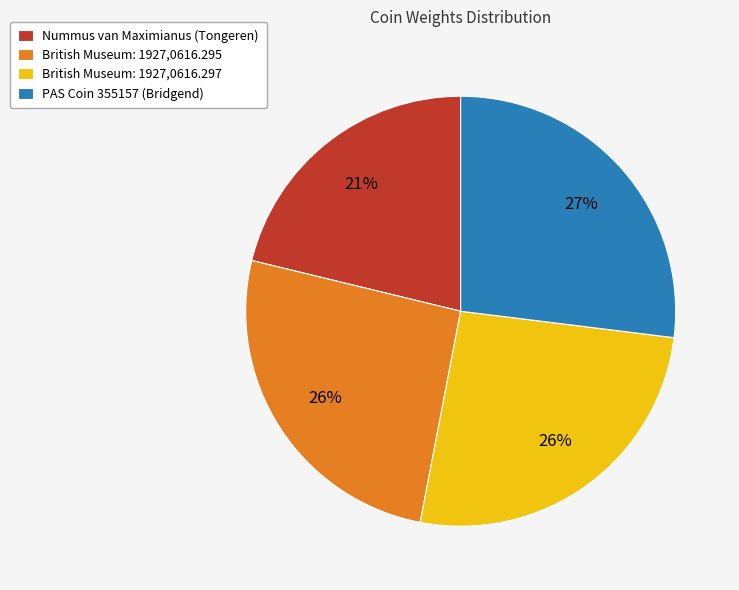

Which has a higher value, British Museum: 1927,0616.295 or Nummus van Maximianus (Tongeren)?

British Museum: 1927,0616.295